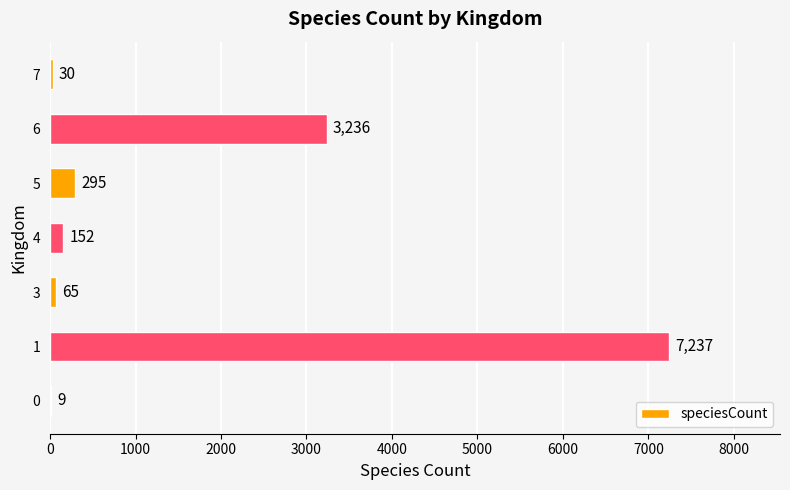

What is the change in value from 1 to 4?

-7085